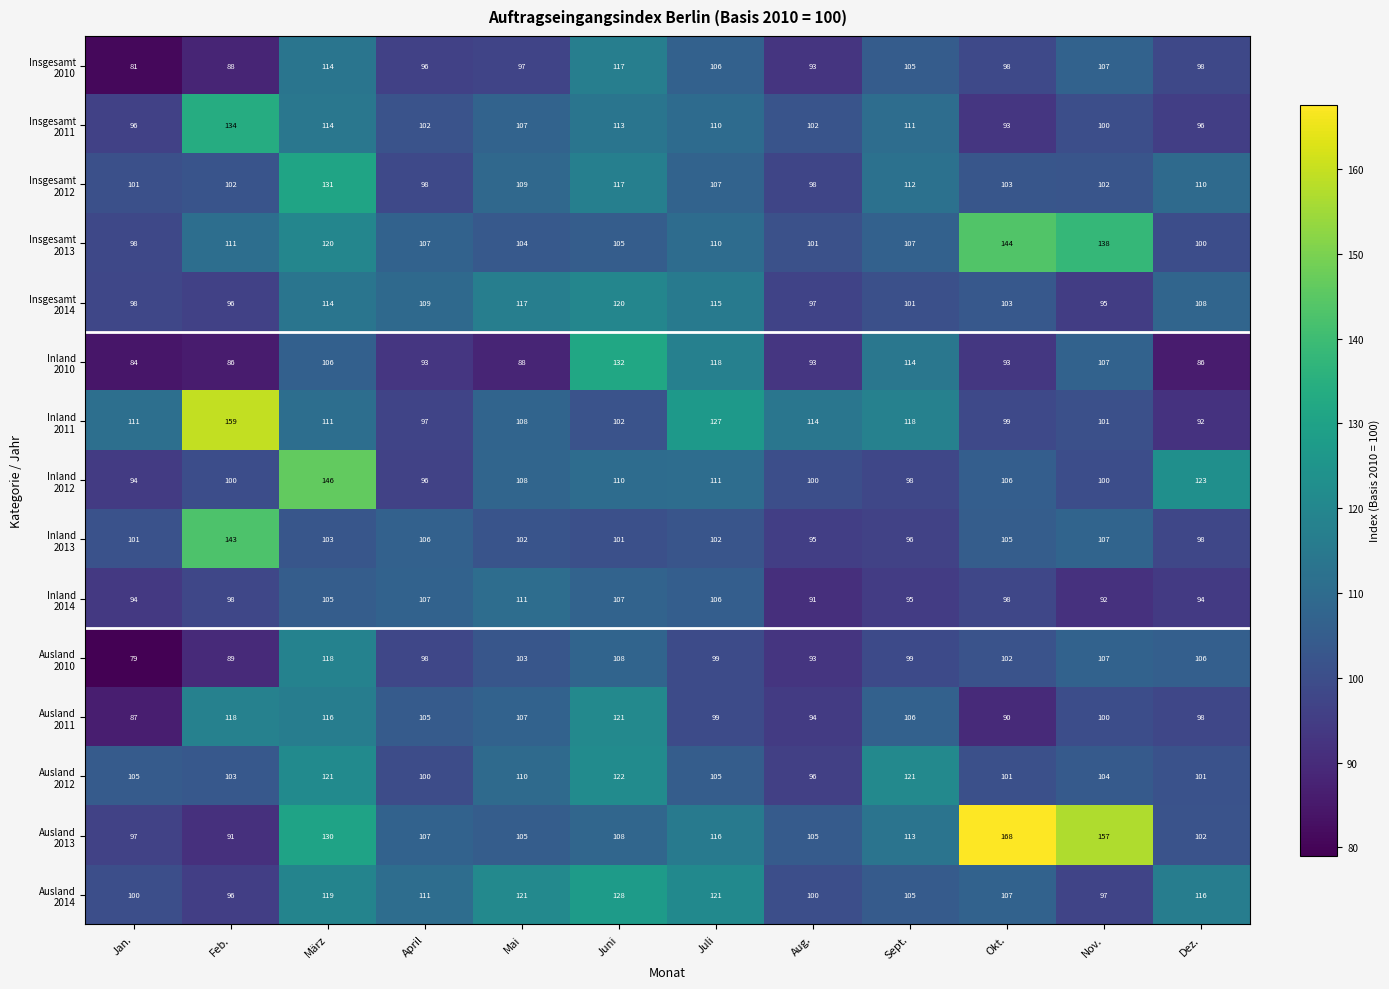

At which category is the sum across all series the highest?

März